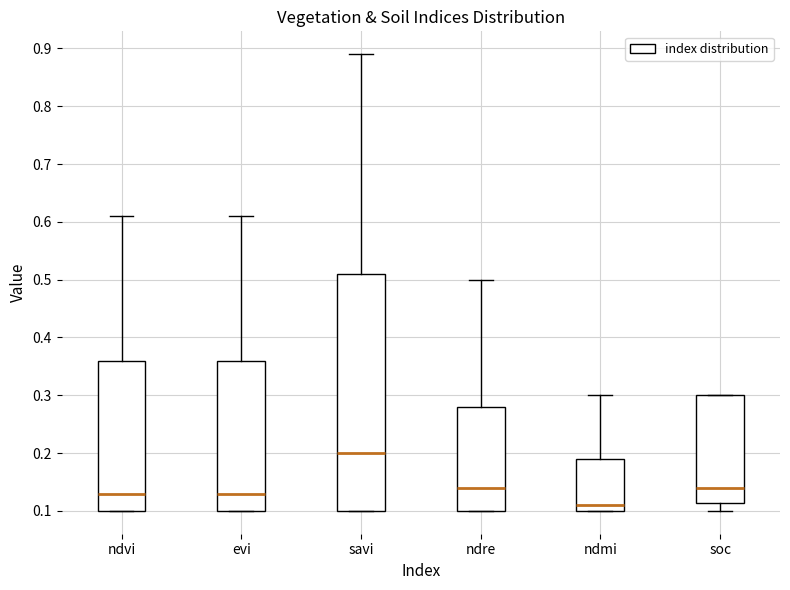

Which box is the tallest, from its lower edge to its upper edge?

savi